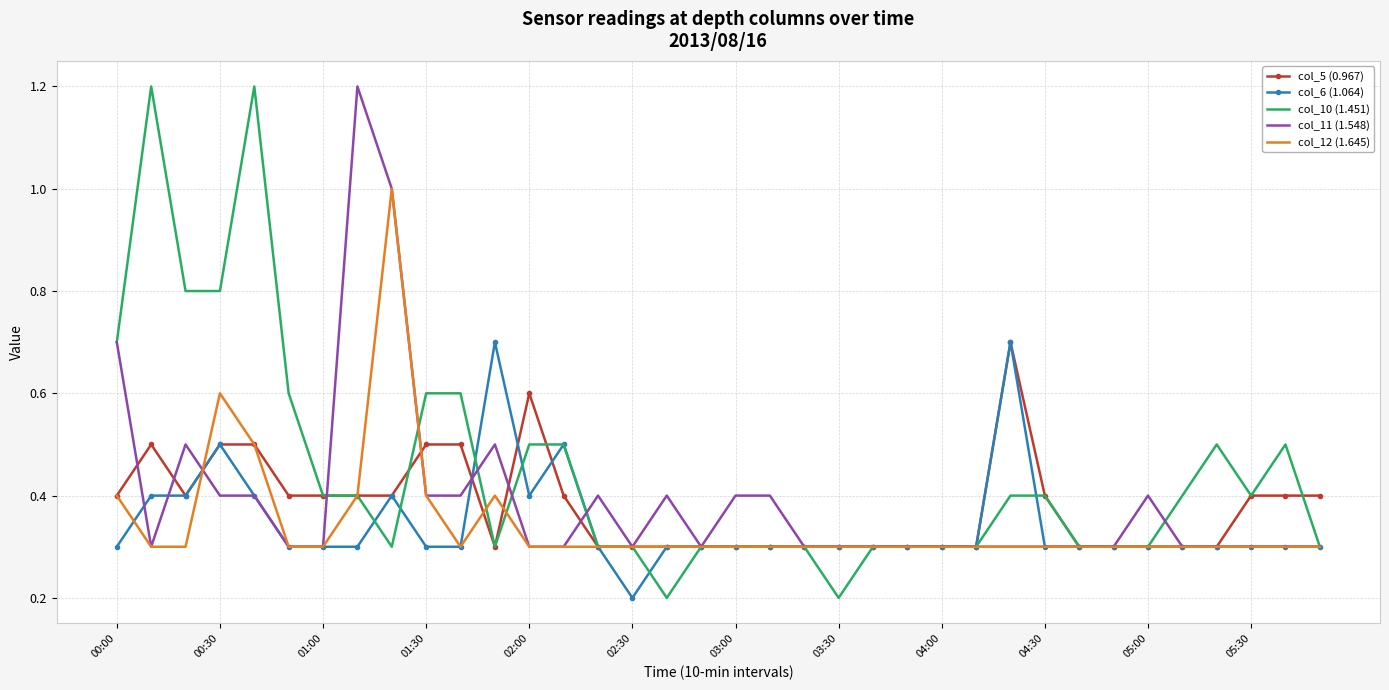

Which series has the widest spread of values?

col_10 (1.451)